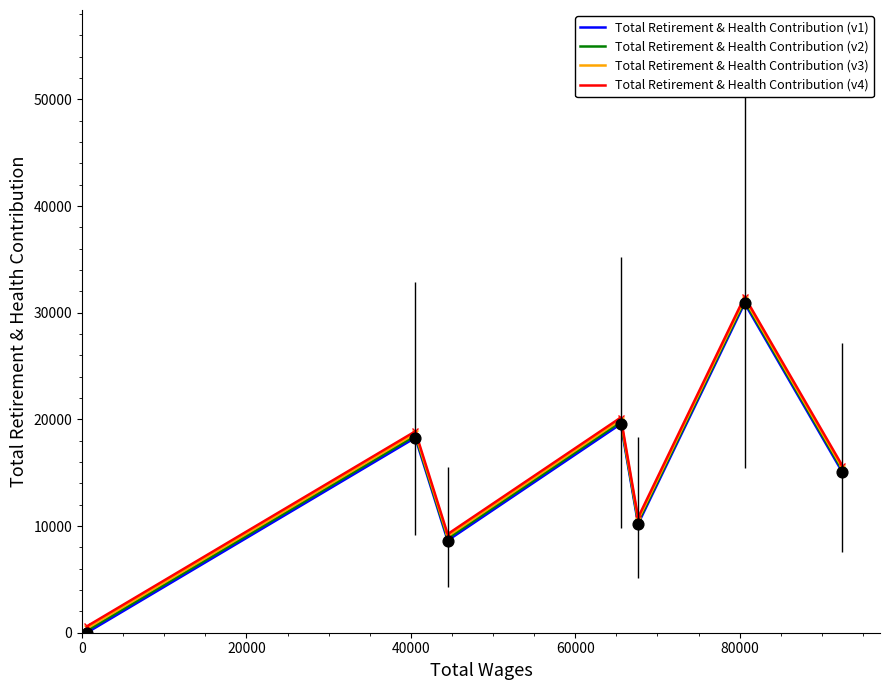

What is the greatest value displayed?

31490